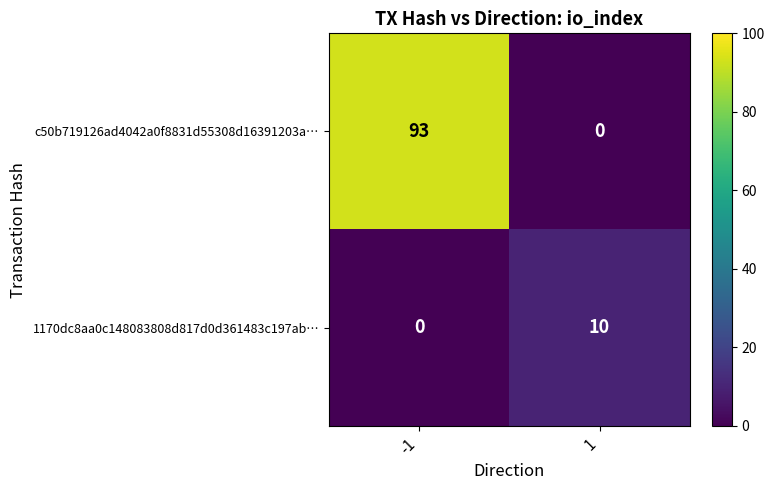

At which category does the chart reach its peak across all series?

-1